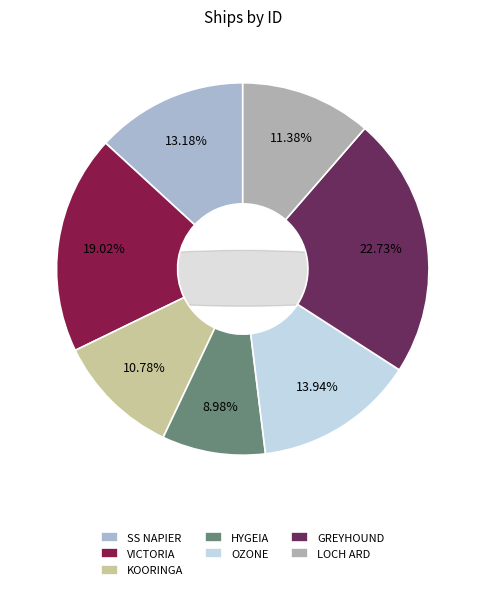

What percentage is the HYGEIA slice, to the nearest percent?

9%